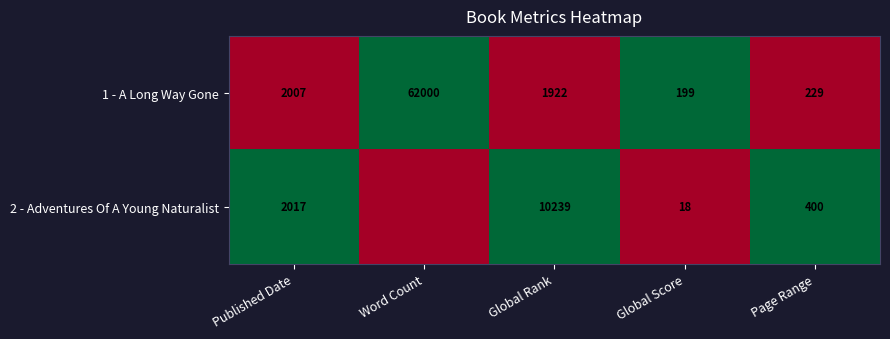

How many distinct data groups are displayed?

2